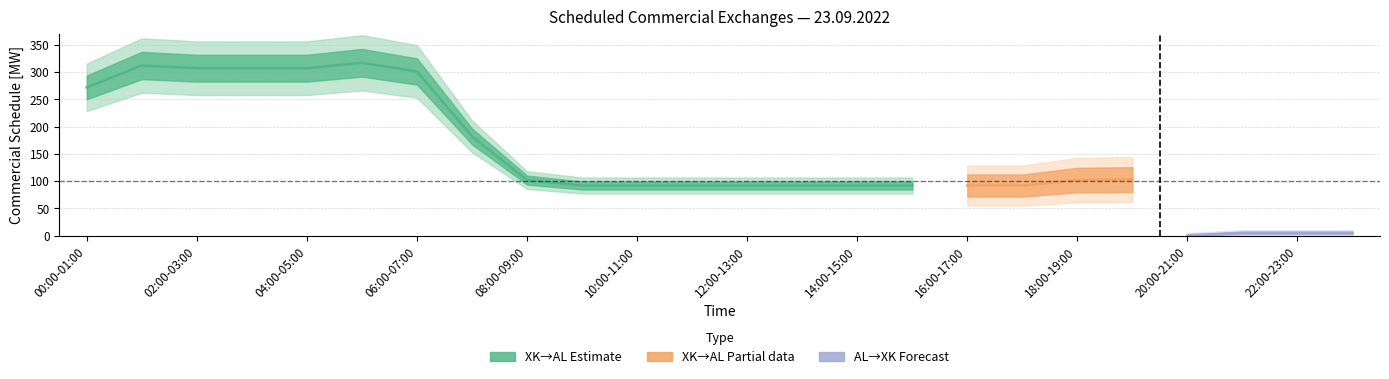

What is the label of the 1st point from the right?

23:00-00:00